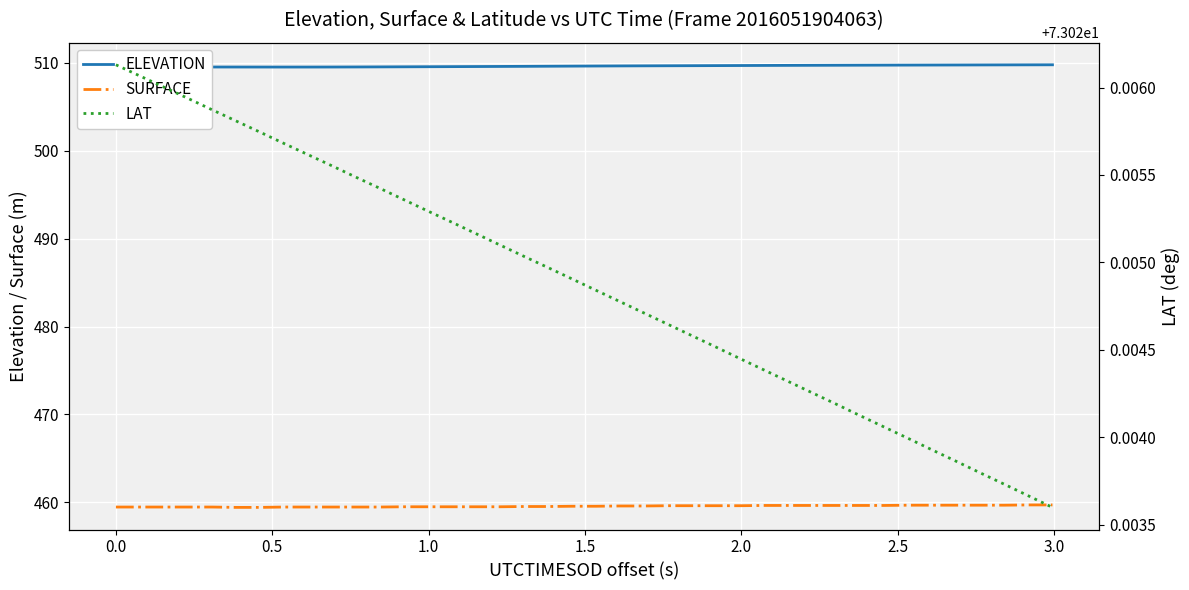

Which series has the largest total across all categories?

ELEVATION